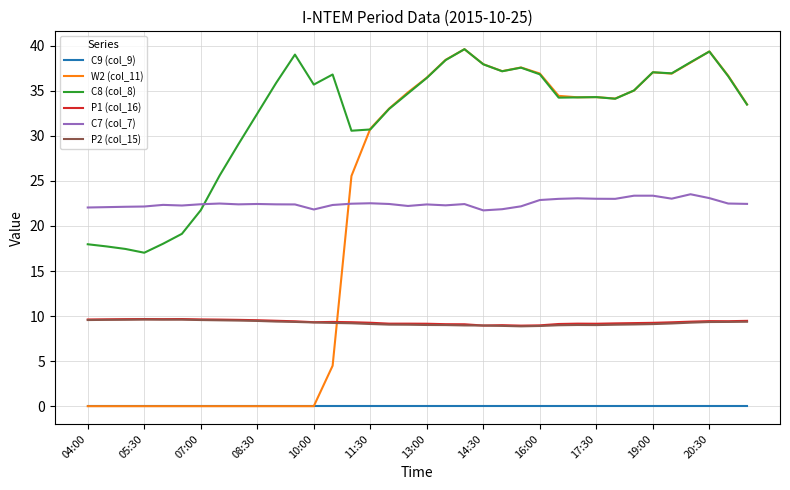

What is the maximum value shown in the chart?

39.6